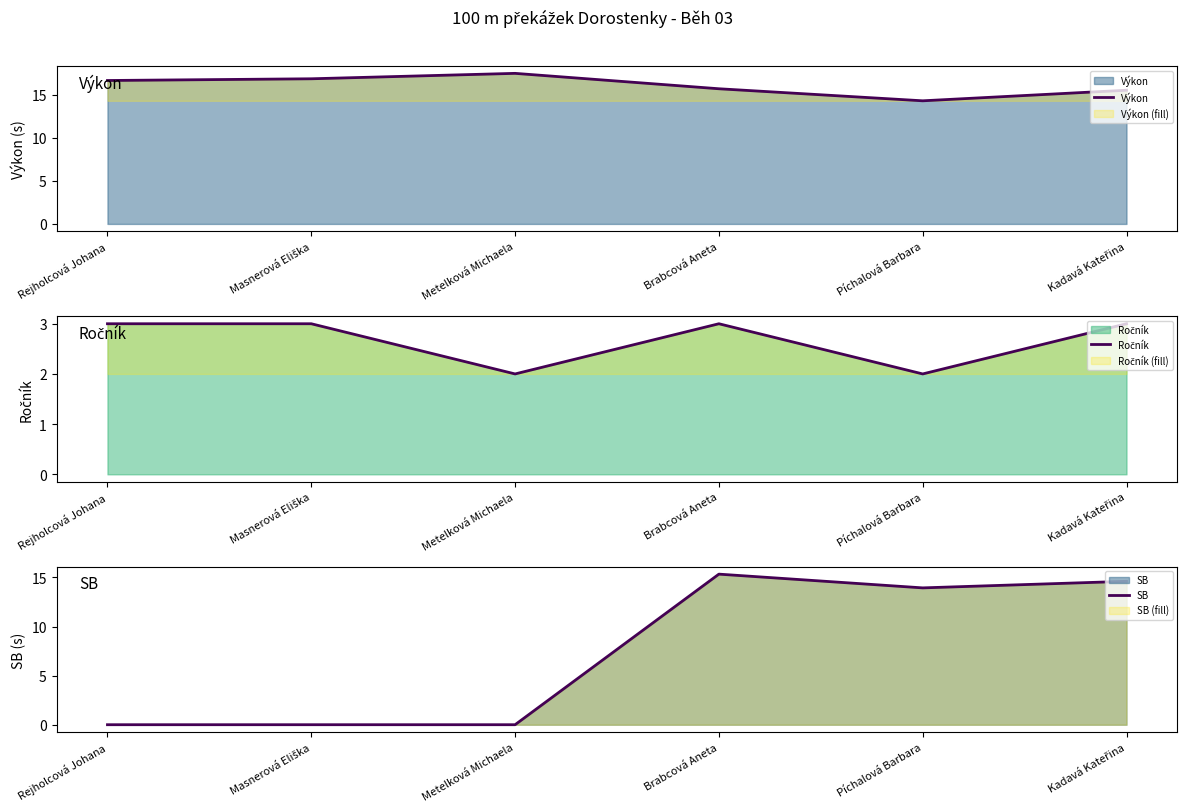

Count the number of data series in this chart.

3